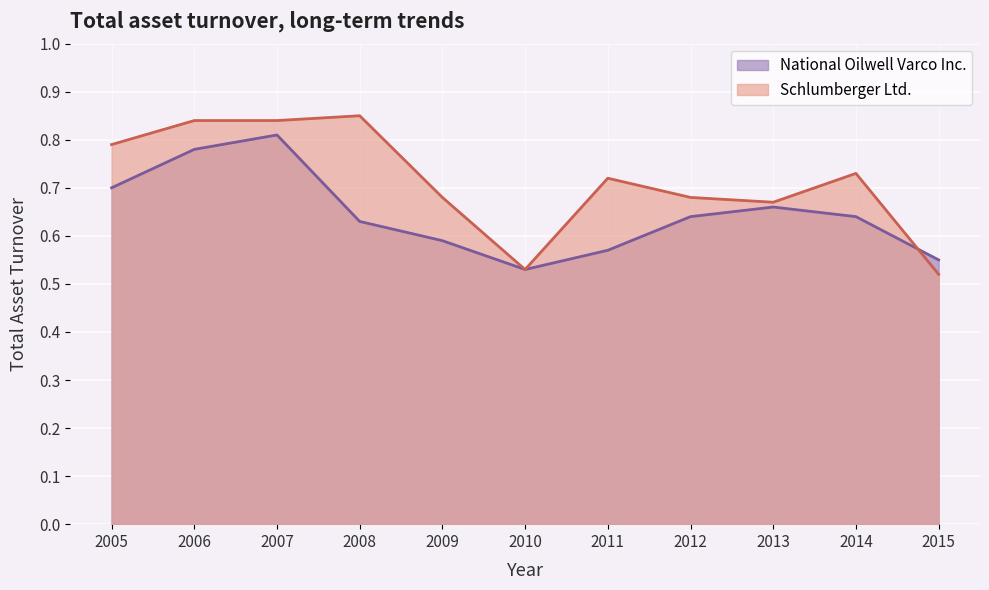

Reading left to right, what are all the values shown in this chart?

National Oilwell Varco Inc.: 0.7	0.8	0.8	0.6	0.6	0.5	0.6	0.6	0.7	0.6	0.6
Schlumberger Ltd.: 0.8	0.8	0.8	0.8	0.7	0.5	0.7	0.7	0.7	0.7	0.5